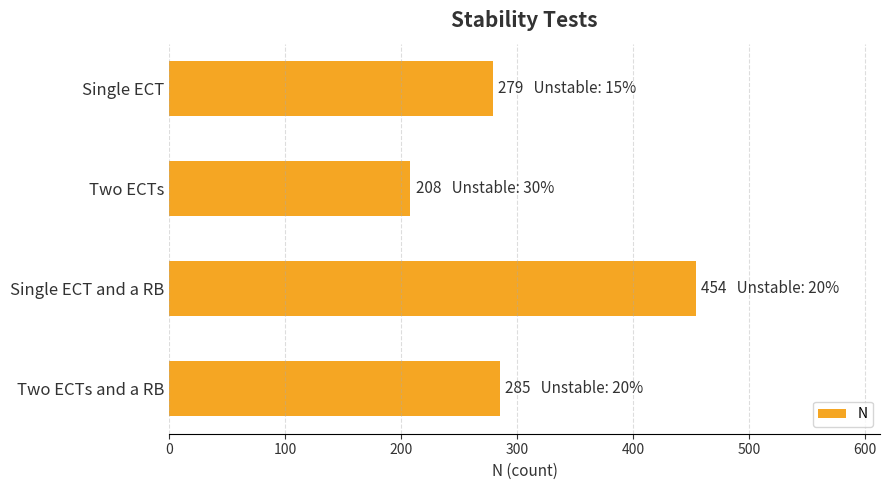

What is the minimum value shown in the chart?

208